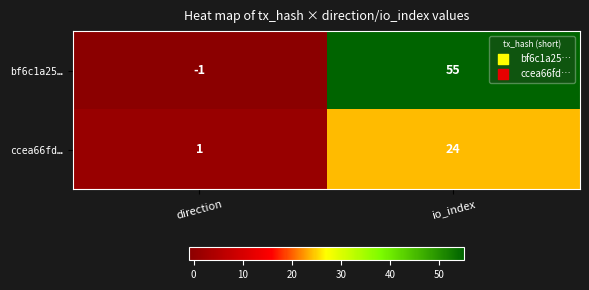

What is the maximum value shown in the chart?

55